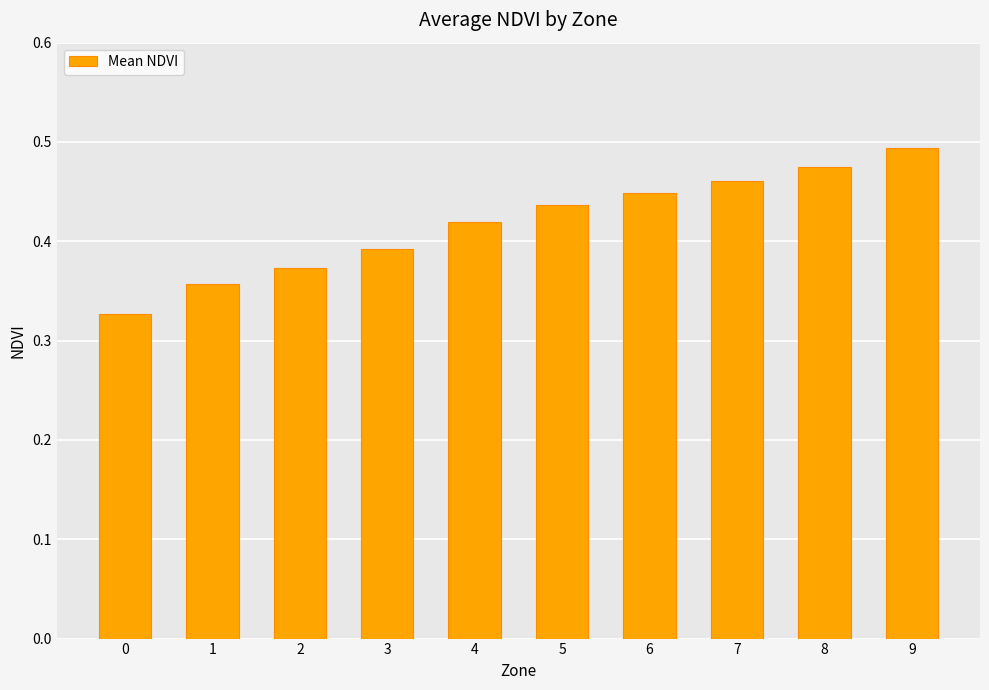

What is the difference between the maximum and second lowest values?

0.1